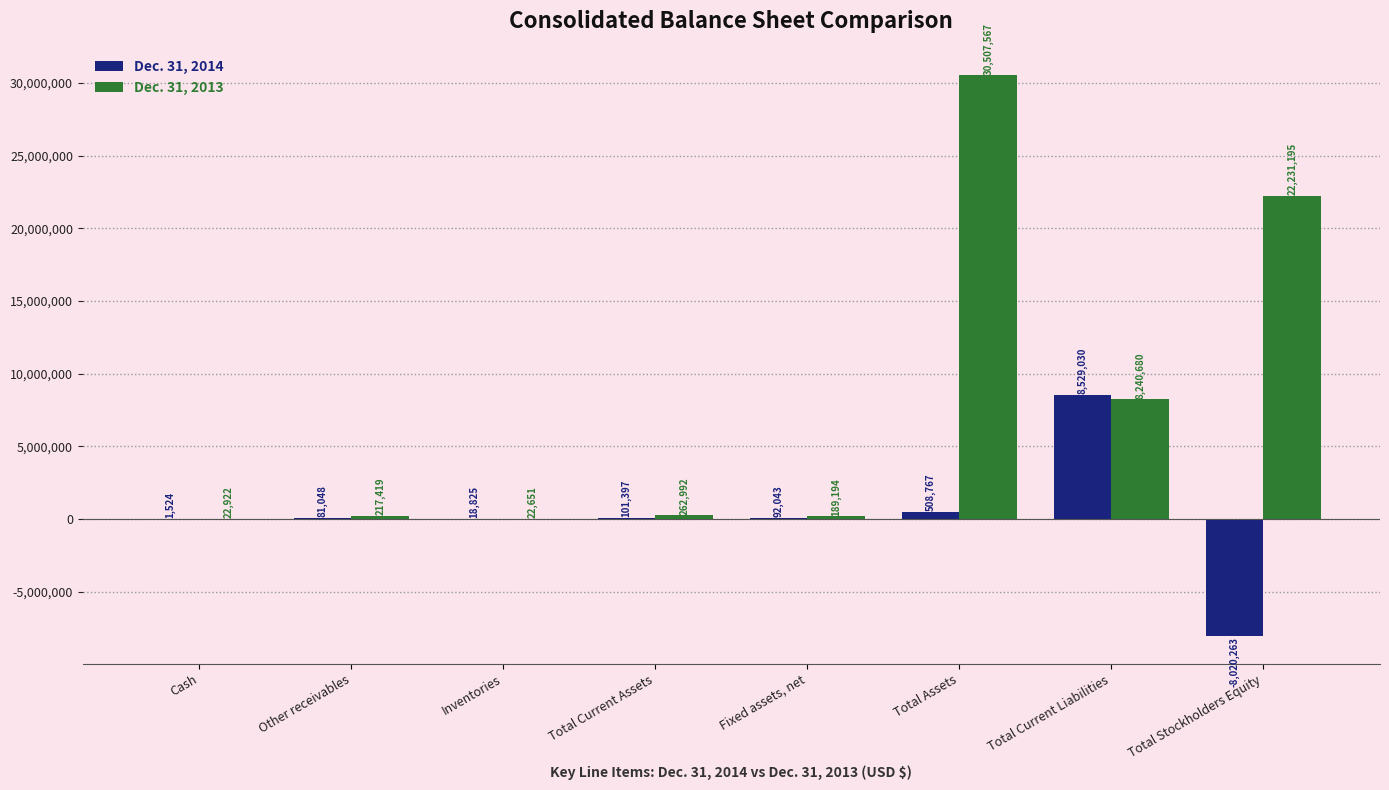

Reading left to right, what are all the values shown in this chart?

Dec. 31, 2014: Cash=1524	Other receivables=81048	Inventories=18825	Total Current Assets=101397	Fixed assets, net=92043	Total Assets=508767	Total Current Liabilities=8529030	Total Stockholders Equity=-8020263
Dec. 31, 2013: Cash=22922	Other receivables=217419	Inventories=22651	Total Current Assets=262992	Fixed assets, net=189194	Total Assets=30507567	Total Current Liabilities=8240680	Total Stockholders Equity=22231195